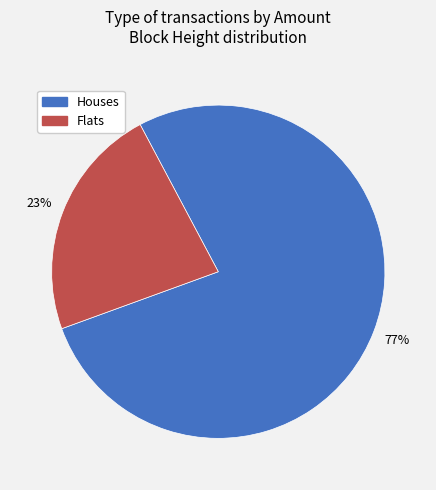

Between Houses and Flats, which is larger?

Houses